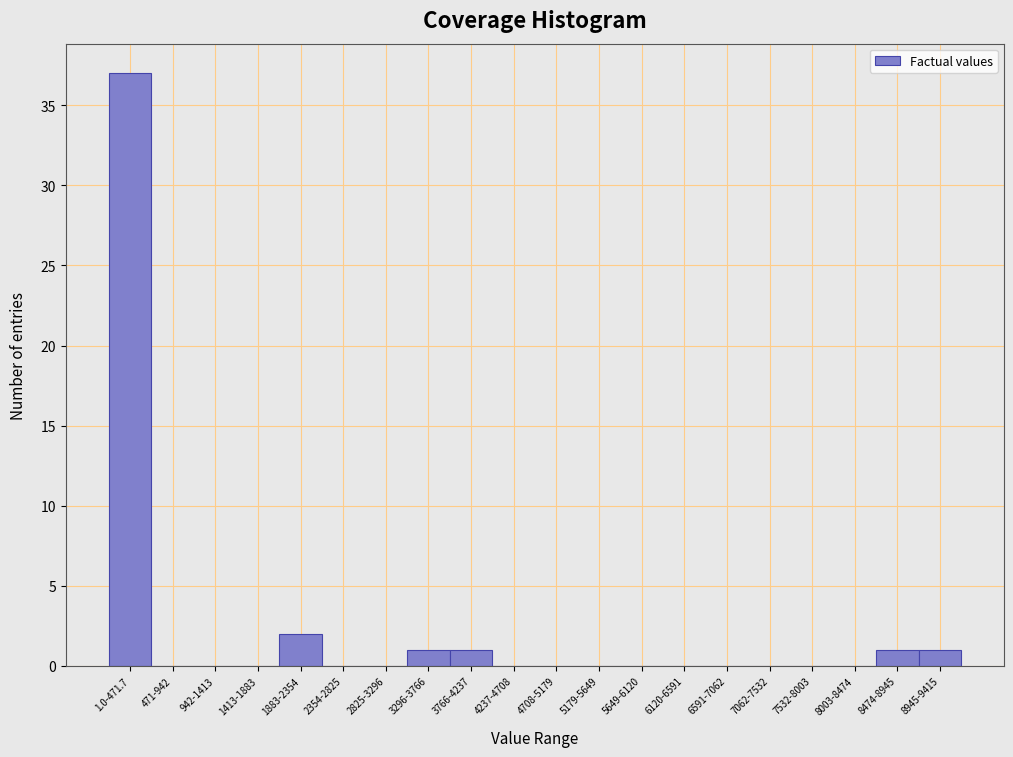

Reading right to left, extract all data points from this chart.

8945-9415=1	8474-8945=1	8003-8474=0	7532-8003=0	7062-7532=0	6591-7062=0	6120-6591=0	5649-6120=0	5179-5649=0	4708-5179=0	4237-4708=0	3766-4237=1	3296-3766=1	2825-3296=0	2354-2825=0	1883-2354=2	1413-1883=0	942-1413=0	471-942=0	1.0-471.7=37